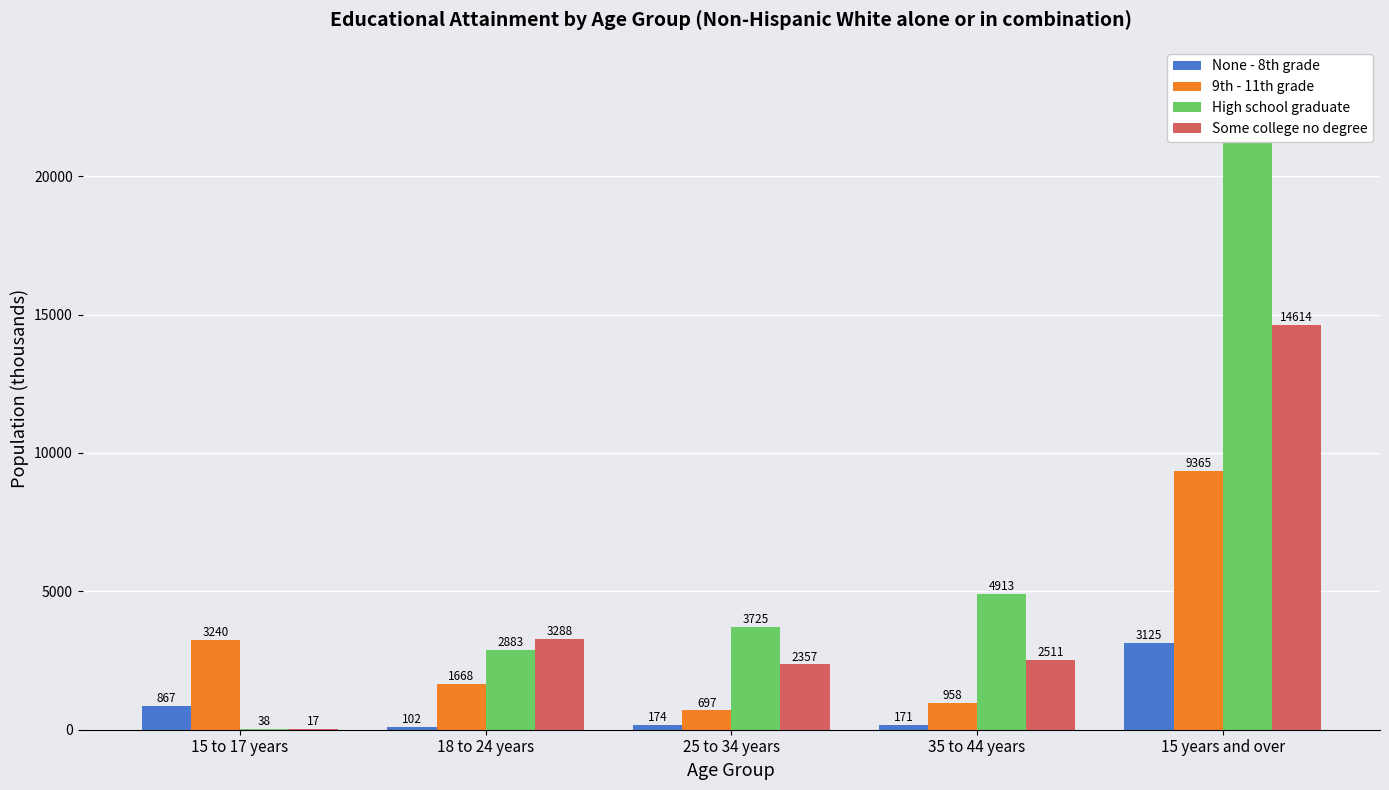

How many data points in High school graduate are above 3725?

2